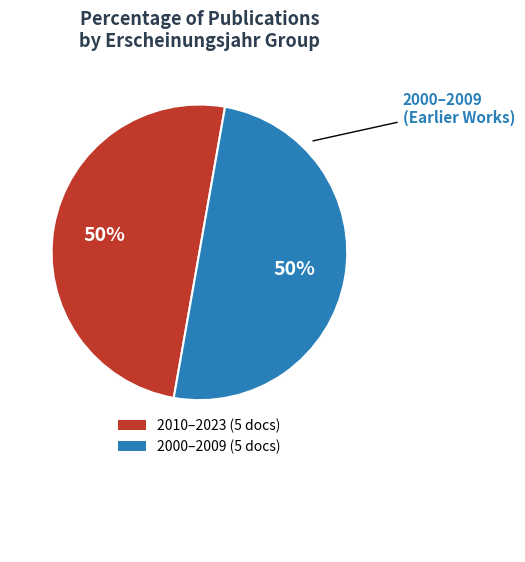

How many slices are in this pie chart?

2